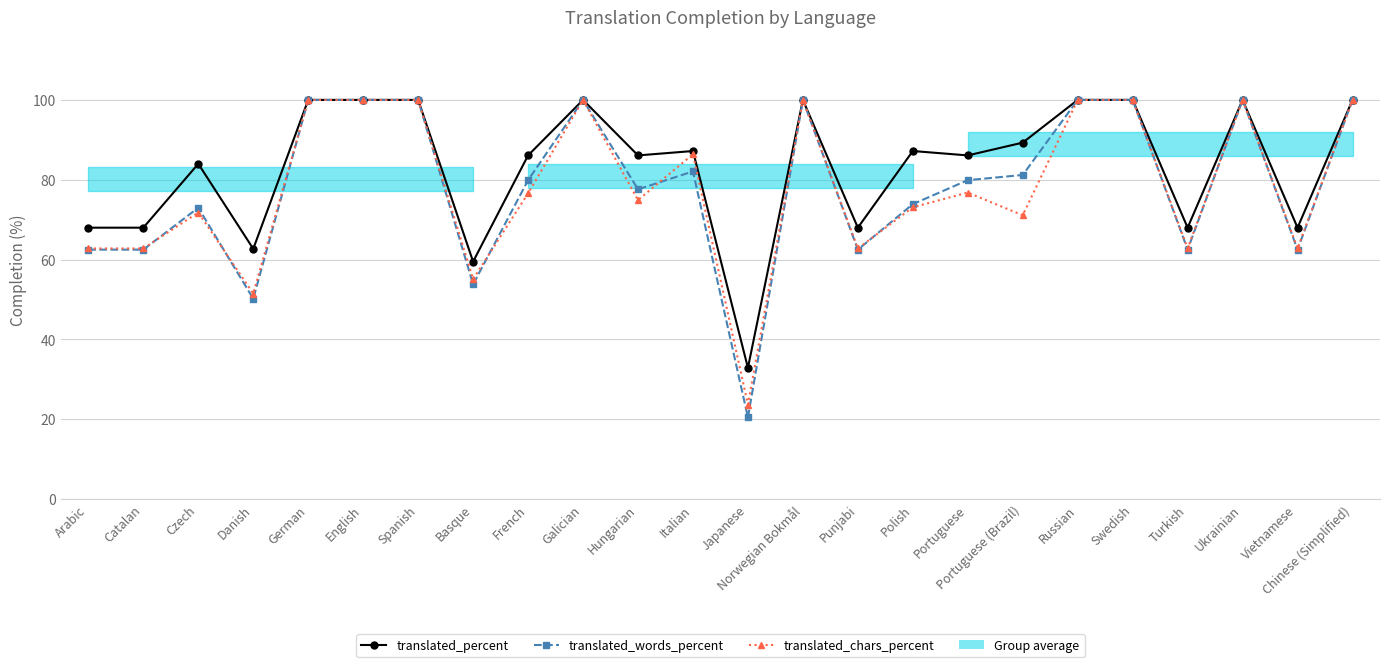

Reading left to right, what are all the values shown in this chart?

translated_percent: 68.0	68.0	84.0	62.7	100.0	100.0	100.0	59.5	86.1	100.0	86.1	87.2	32.9	100.0	68.0	87.2	86.1	89.3	100.0	100.0	68.0	100.0	68.0	100.0
translated_words_percent: 62.5	62.5	73.0	50.2	100.0	100.0	100.0	53.8	79.9	100.0	77.6	82.1	20.5	100.0	62.5	73.9	79.9	81.2	100.0	100.0	62.5	100.0	62.5	100.0
translated_chars_percent: 62.8	62.8	71.8	51.5	100.0	100.0	100.0	55.1	76.6	100.0	74.9	86.4	23.7	100.0	62.8	73.1	76.8	71.1	100.0	100.0	62.8	100.0	62.8	100.0